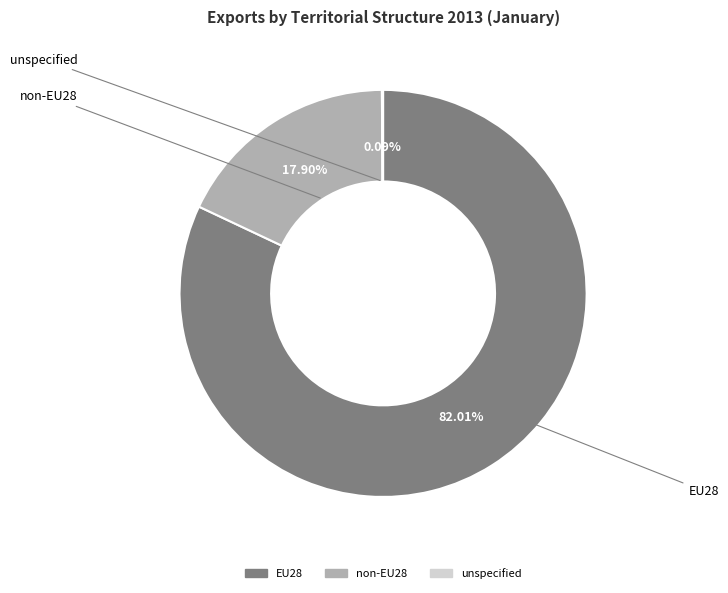

True or false: non-EU28 accounts for 11% of the total.

False